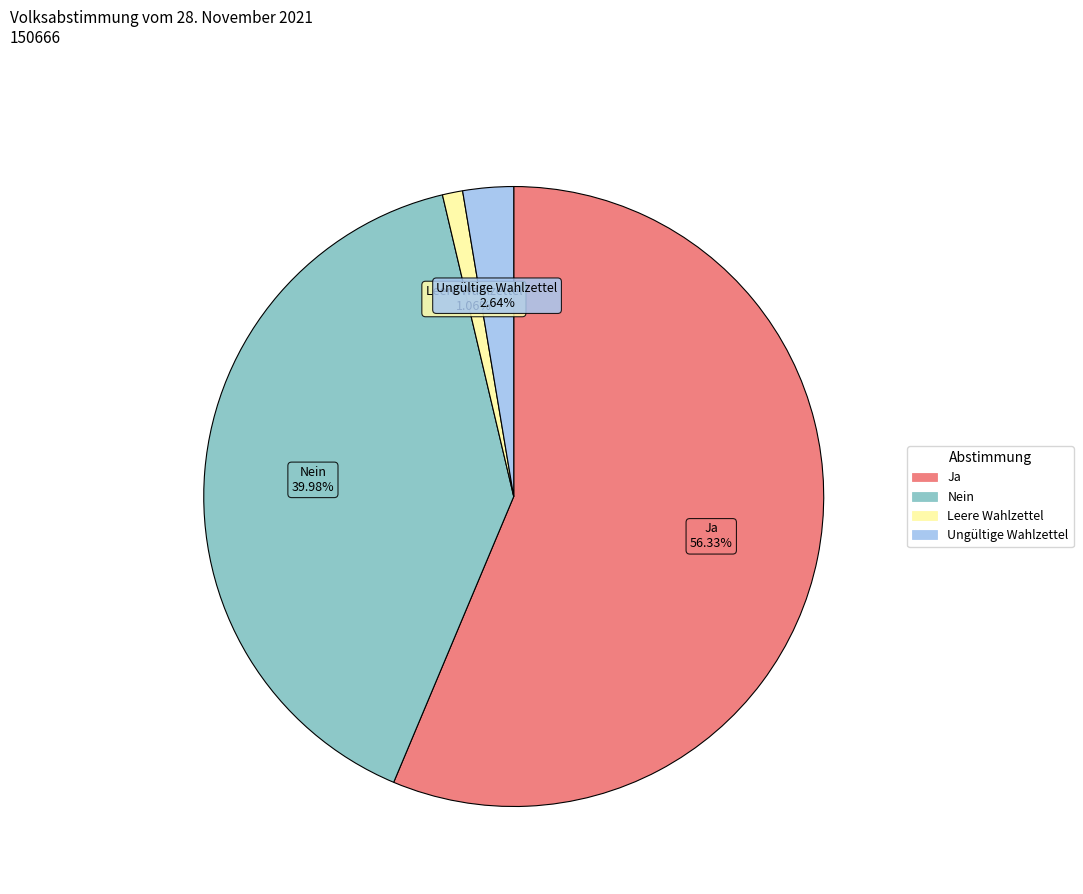

To the nearest percent, what is the difference between the Nein and Leere Wahlzettel slice percentages?

39%